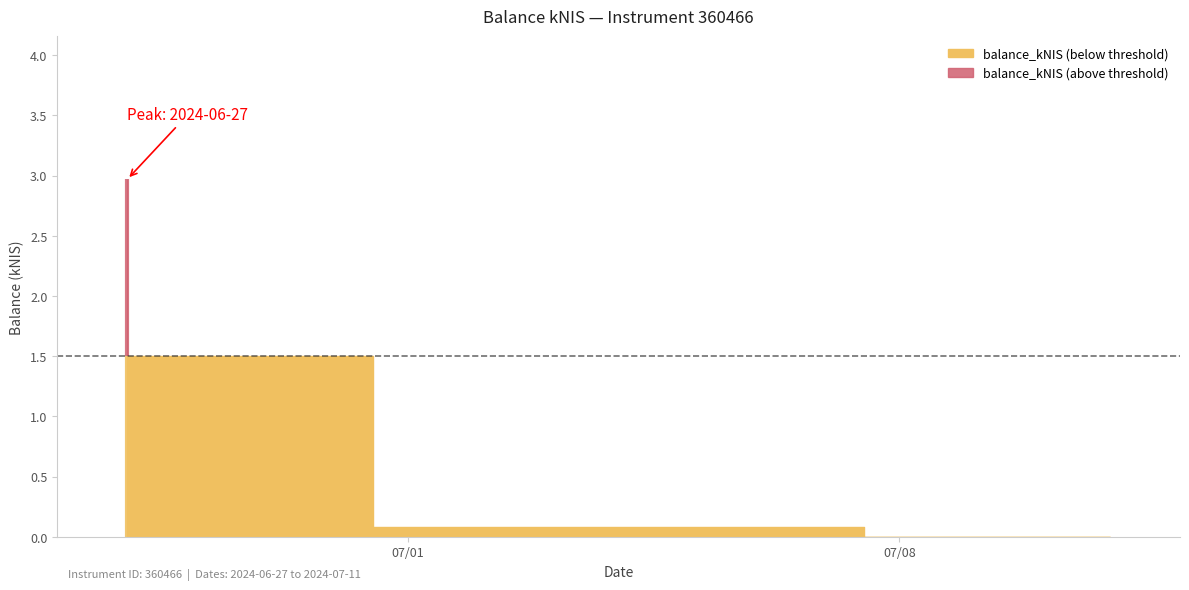

Is it true that the value at 2024-06-27 is 3.0?

True